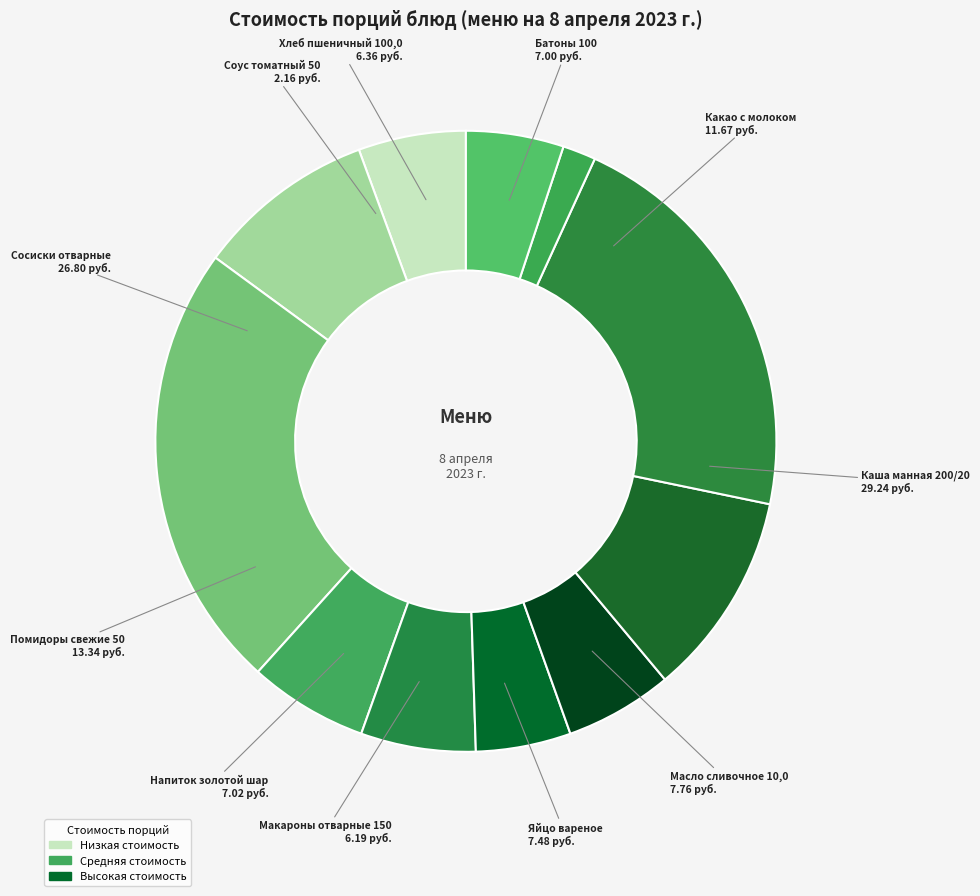

Does any single category account for the majority?

No